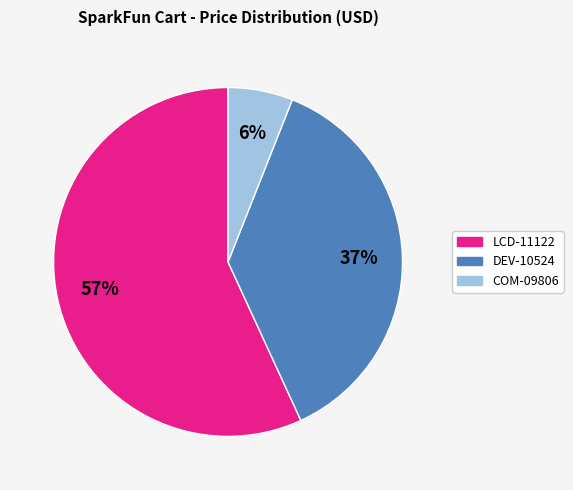

Which slice is the largest?

LCD-11122